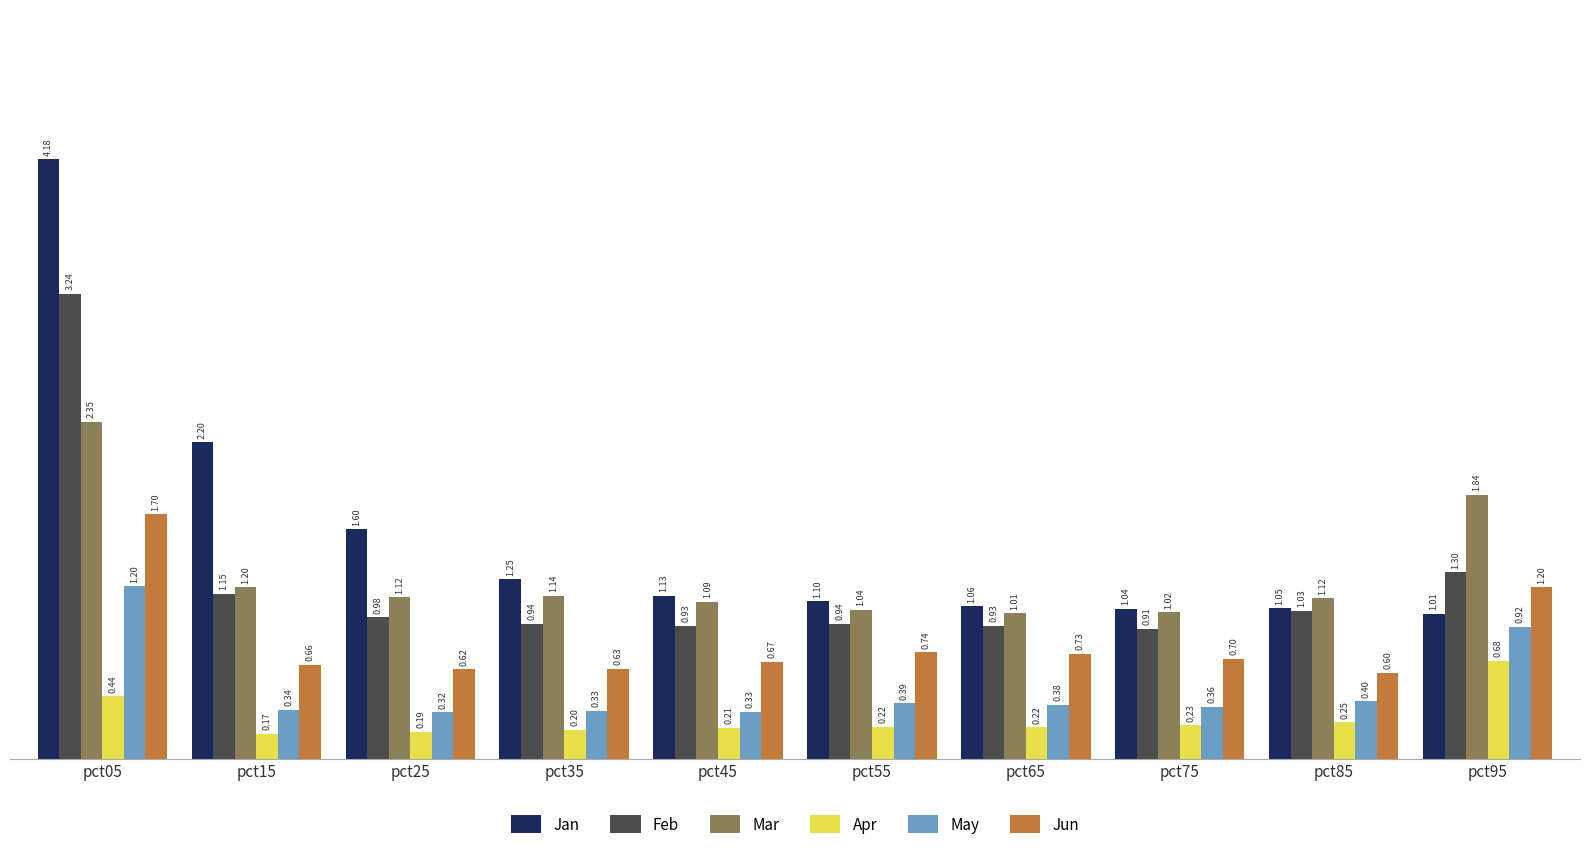

How many groups of bars are there?

10